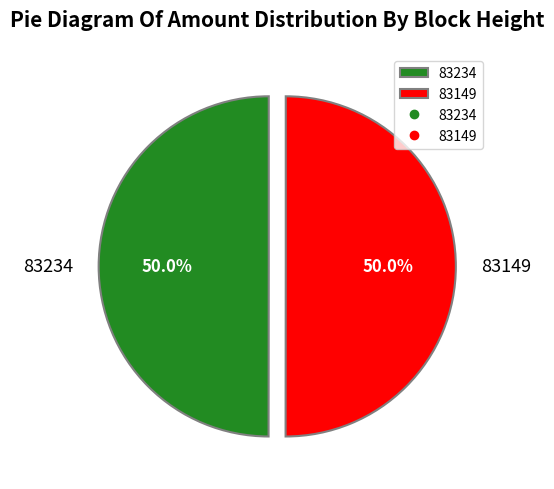

To the nearest percent, what is the difference between the 83149 and 83234 slice percentages?

0%